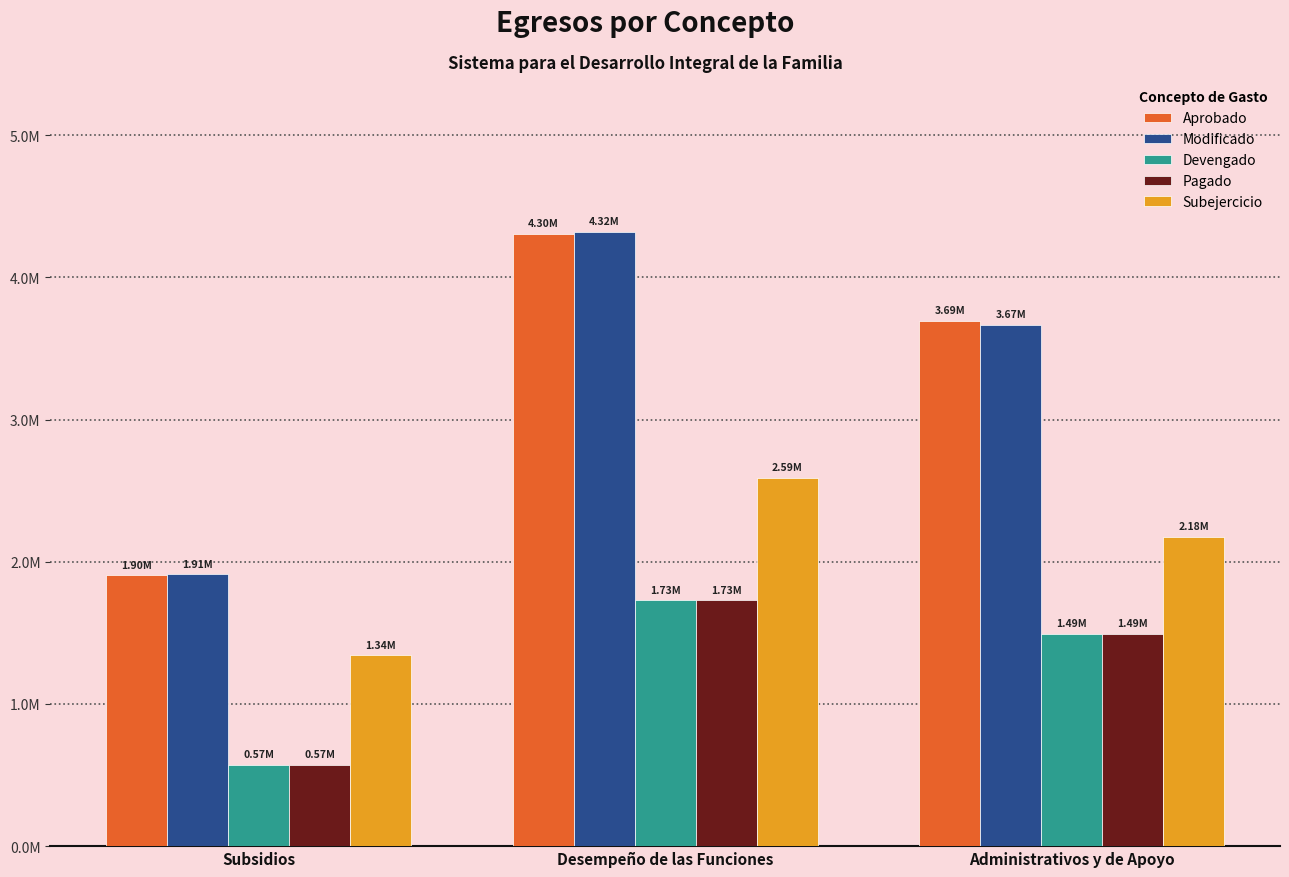

Reading left to right, transcribe all the data shown in this chart.

Aprobado: Subsidios=1904010.7	Desempeño de las Funciones=4304257.2	Administrativos y de Apoyo=3692968.1
Modificado: Subsidios=1913010.7	Desempeño de las Funciones=4321257.2	Administrativos y de Apoyo=3666968.1
Devengado: Subsidios=570900.4	Desempeño de las Funciones=1730064.7	Administrativos y de Apoyo=1491836.8
Pagado: Subsidios=570900.4	Desempeño de las Funciones=1730064.7	Administrativos y de Apoyo=1491836.8
Subejercicio: Subsidios=1342110.3	Desempeño de las Funciones=2591192.5	Administrativos y de Apoyo=2175131.3